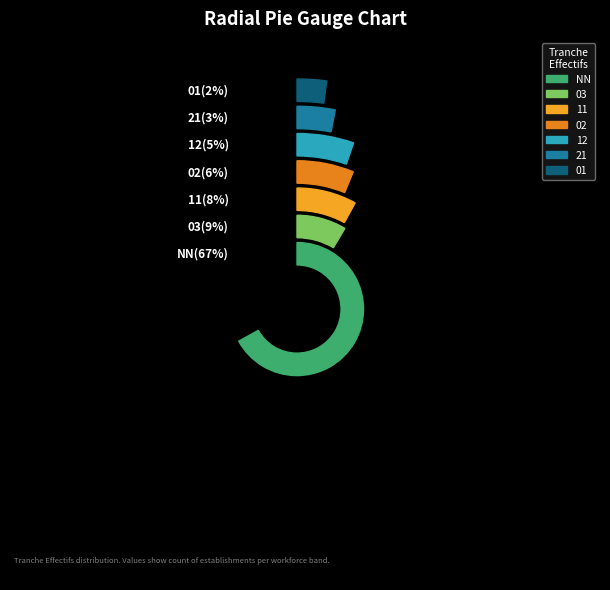

Which category has the smallest portion of the pie?

01